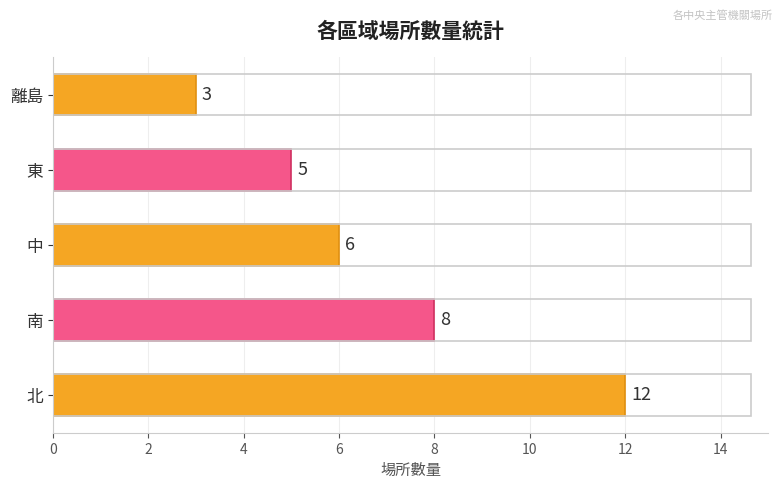

What is the ratio of the value at 北 to the value at 南?

1.5